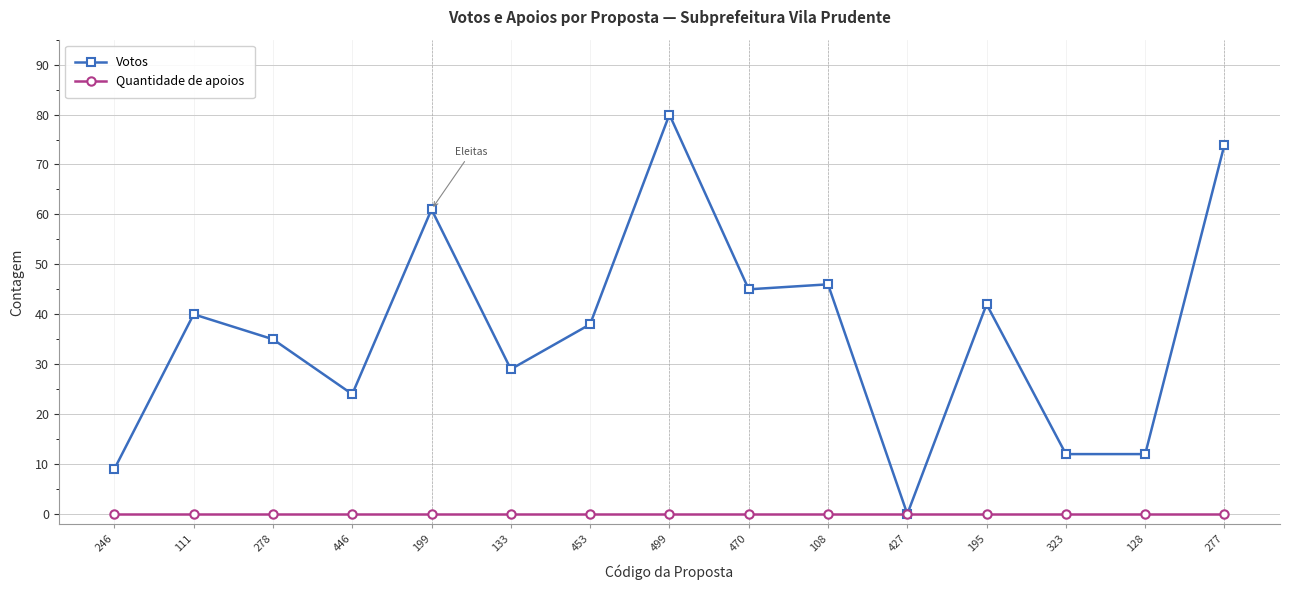

List the series in order of their overall mean, lowest first.

Quantidade de apoios, Votos